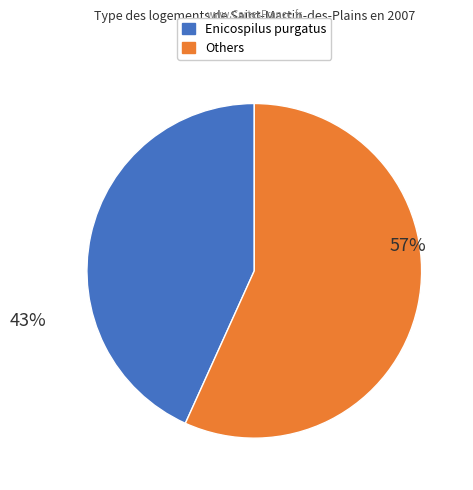

To the nearest percent, what is the average slice percentage?

50%